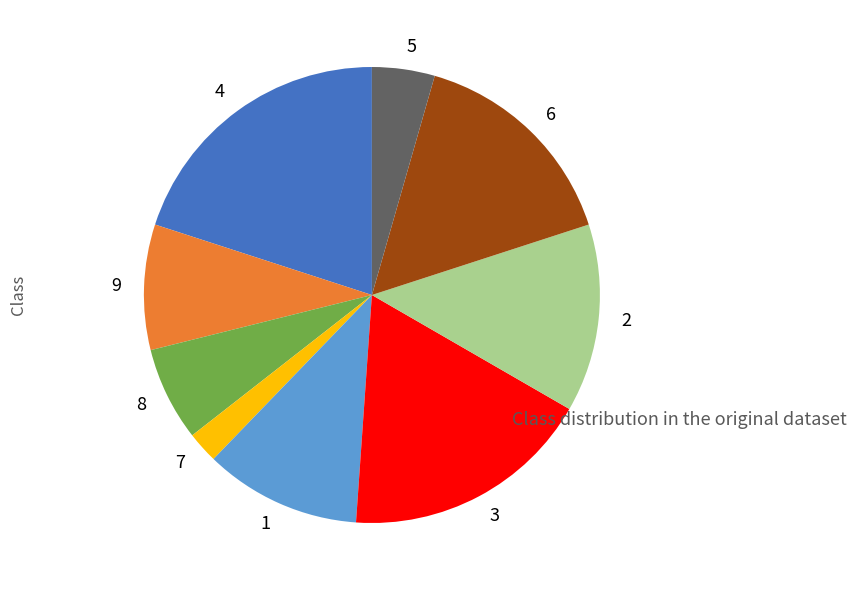

True or false: 1 accounts for 11% of the total.

True